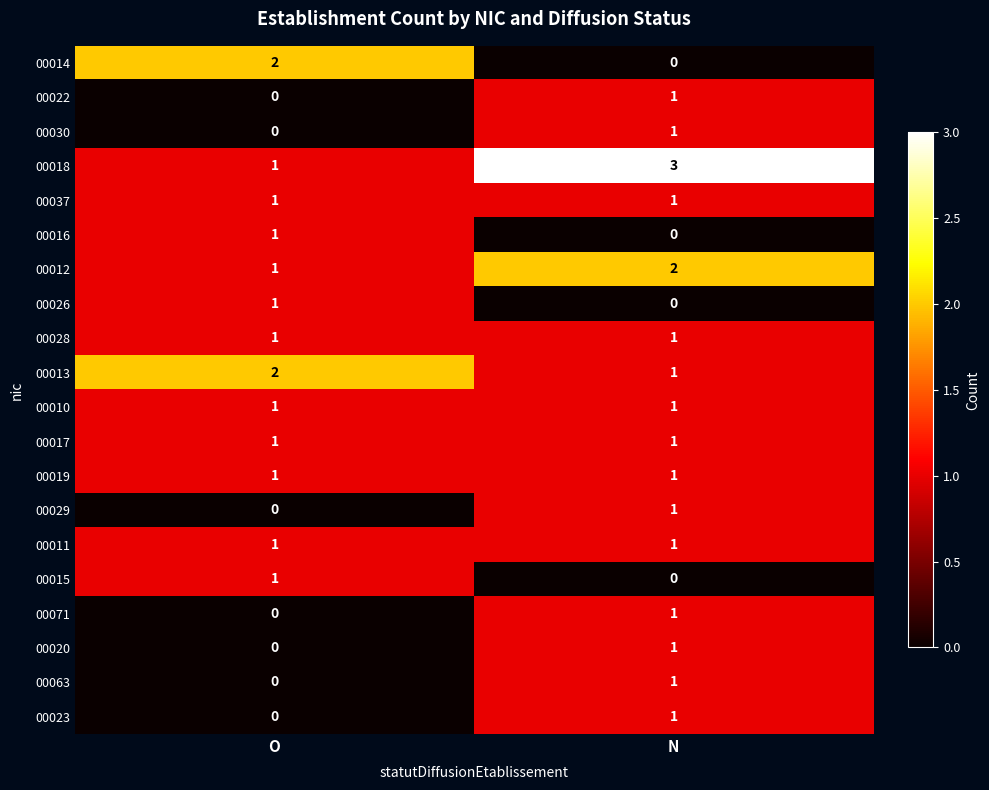

True or false: 00014 has a value of 0 at N.

True